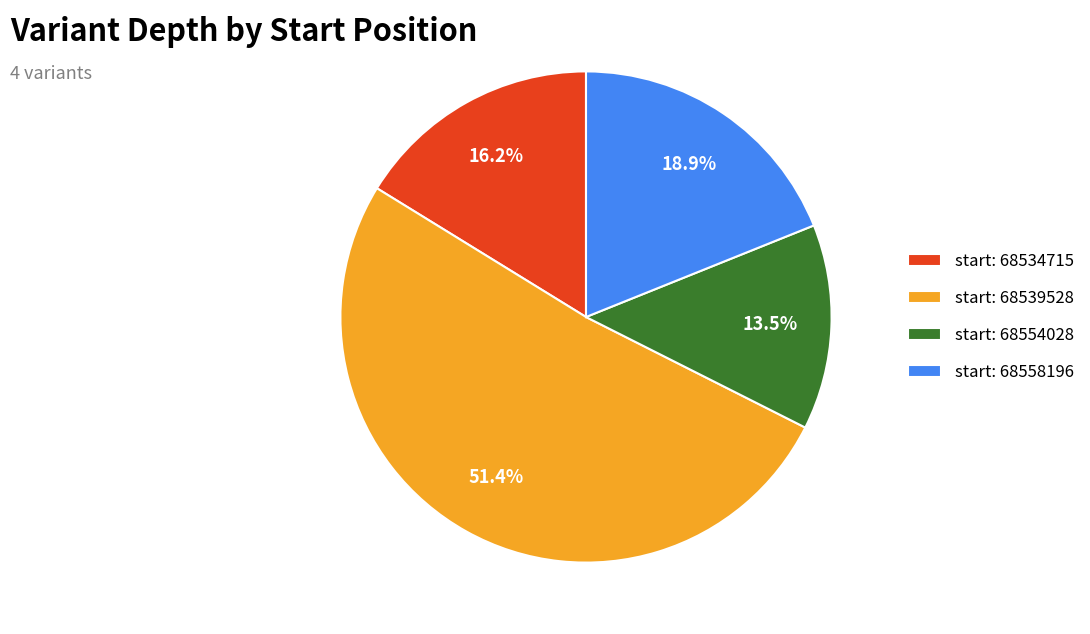

What portion of the pie excludes start: 68554028?

86.5%